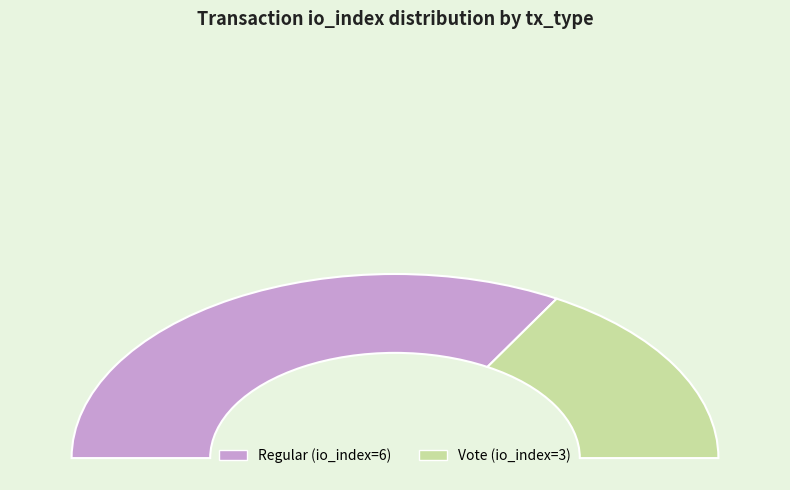

Is there any slice that represents more than half of the pie?

Yes